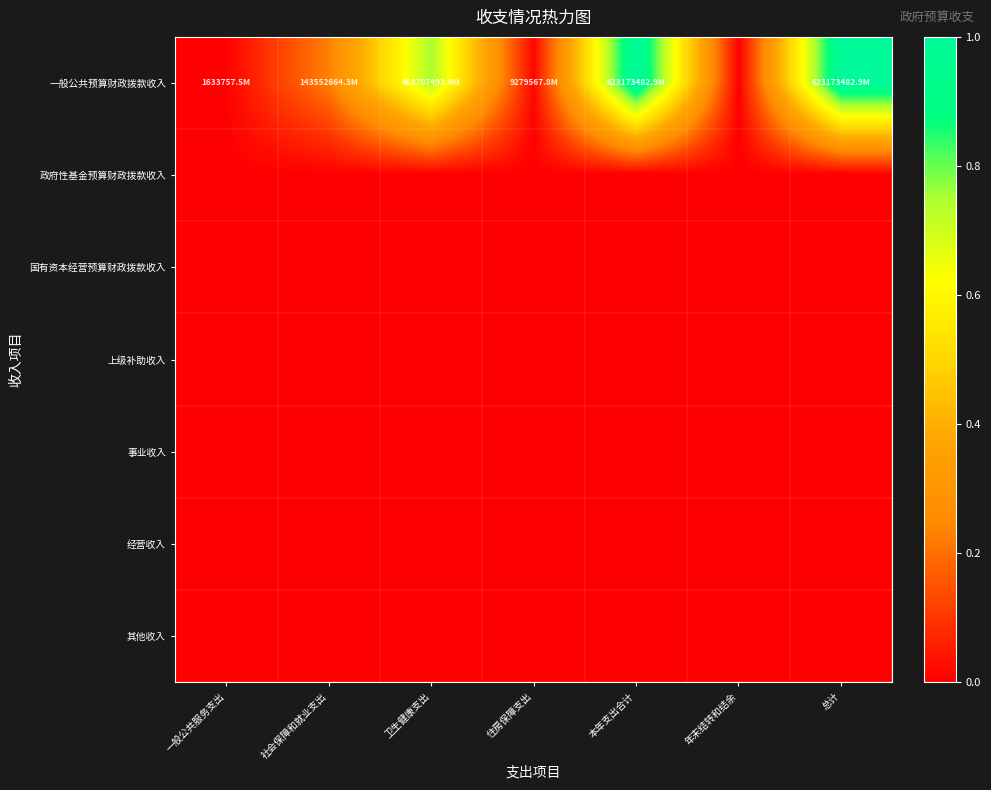

At which category is the sum across all series the highest?

本年支出合计